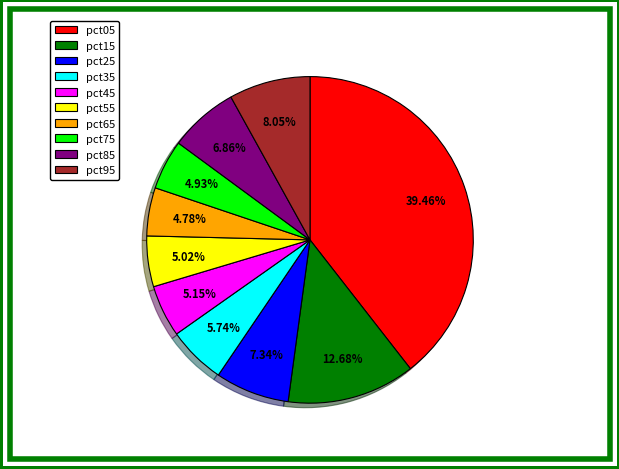

What percentage do pct15 and pct35 together represent?

18.4%